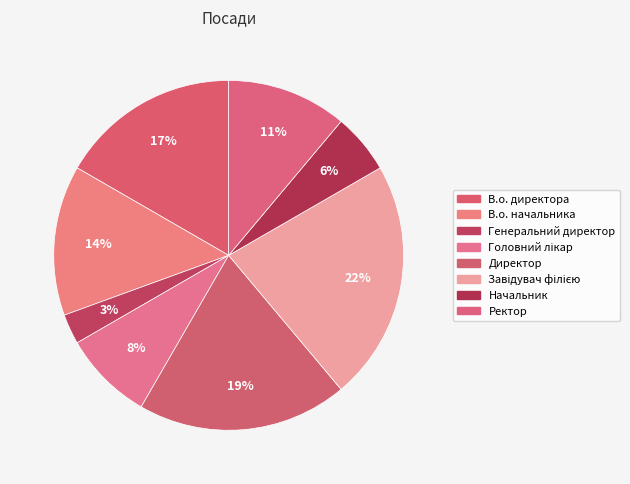

Approximately how many times larger is the value at Завідувач філією compared to Головний лікар?

2.7